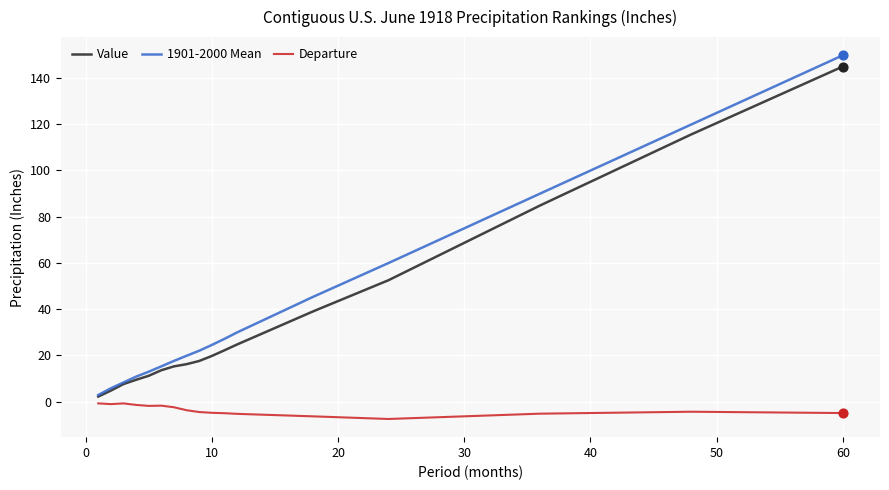

Which series has the widest spread of values?

1901-2000 Mean